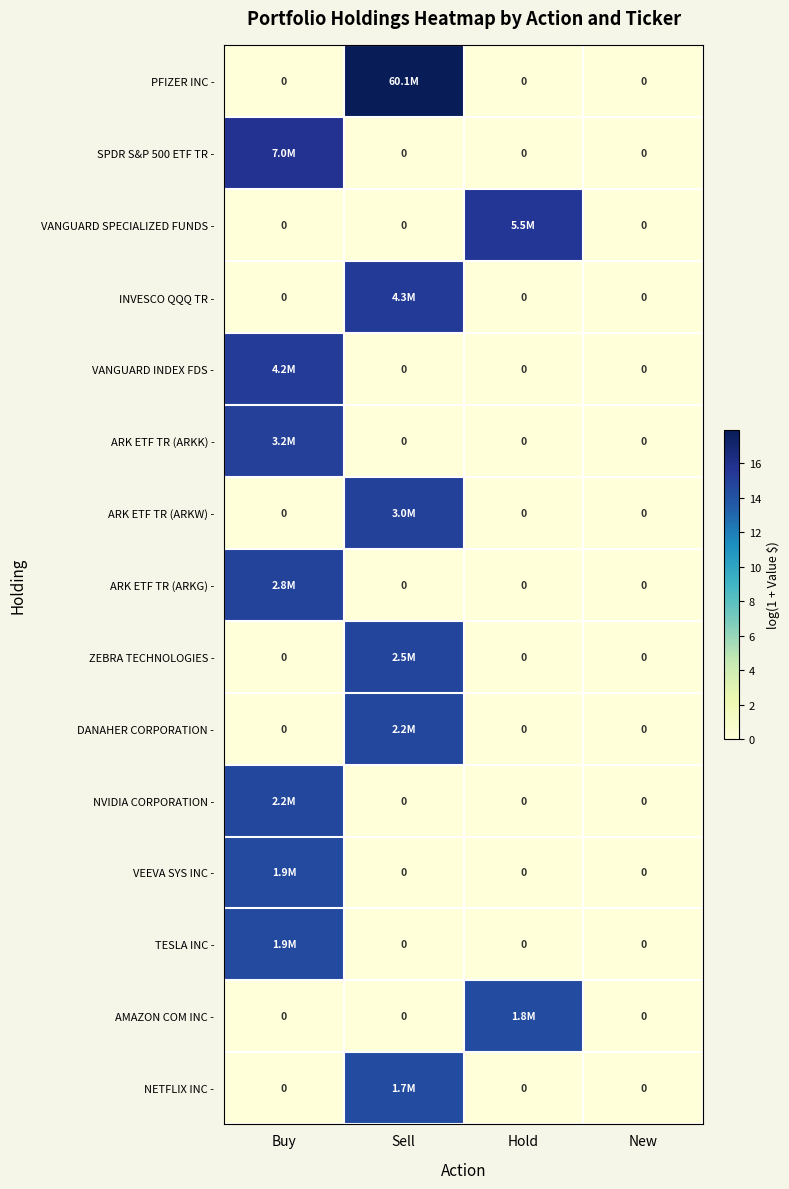

The value of INVESCO QQQ TR - at New is 0.0. True or false?

True